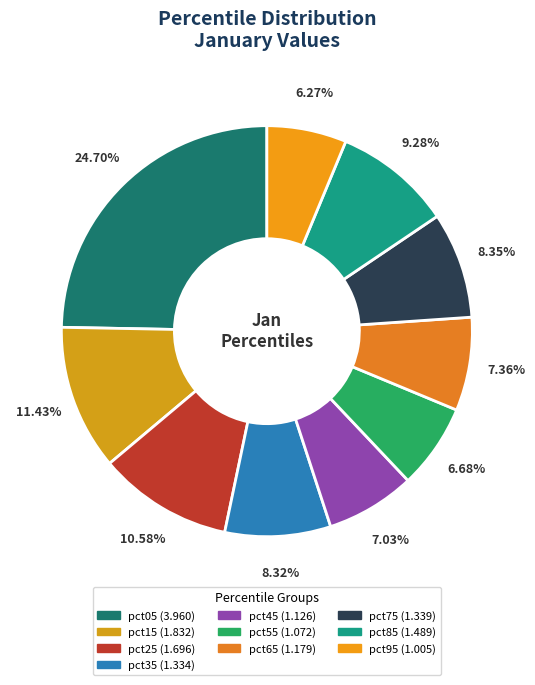

What is the largest slice in the pie chart?

pct05